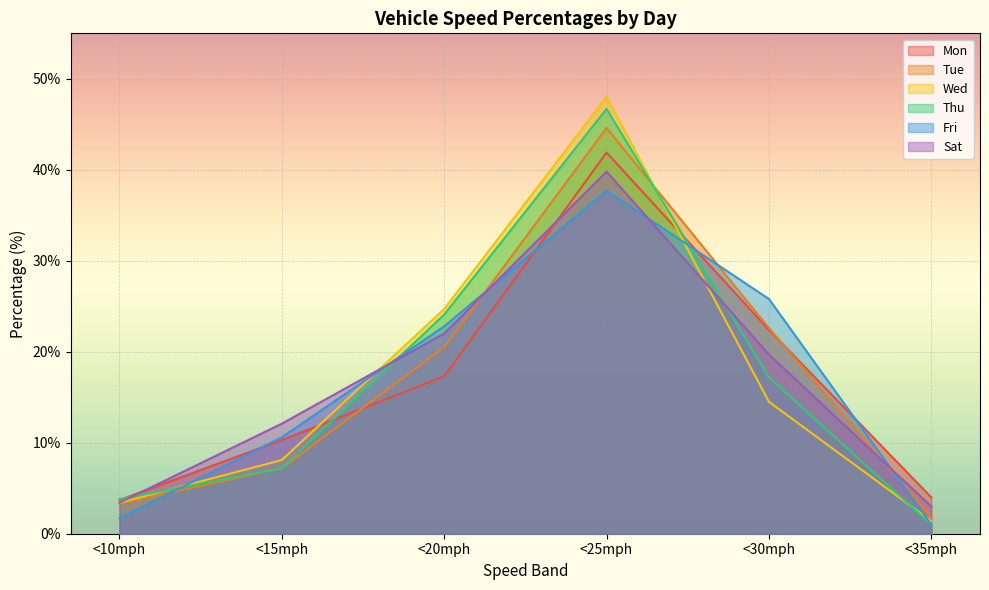

What is the value of the Tue point at the 4th from the left?

44.6